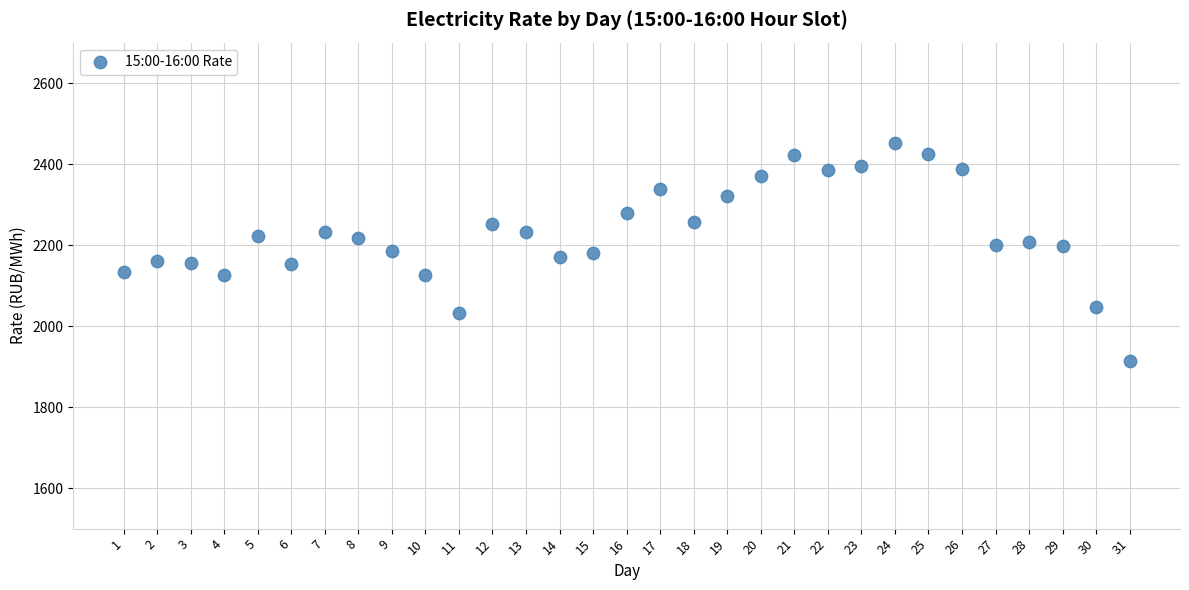

What is the range of Y values (max minus min)?

539.2